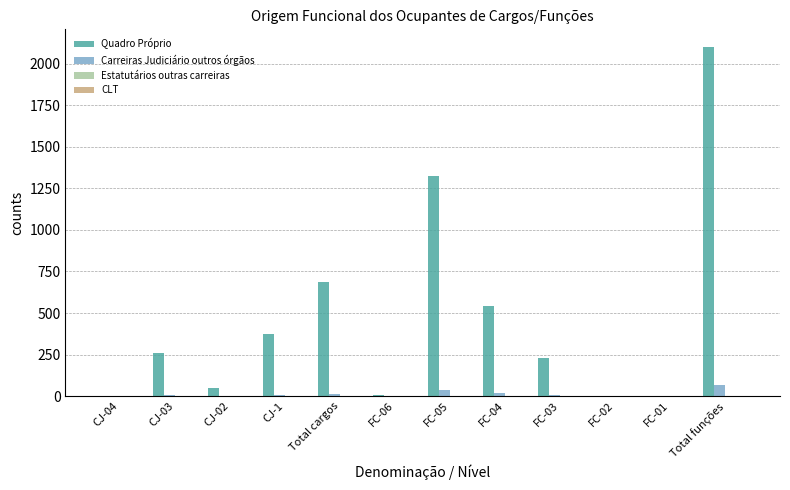

Is it true that Quadro Próprio equals 620 at Total funções?

False